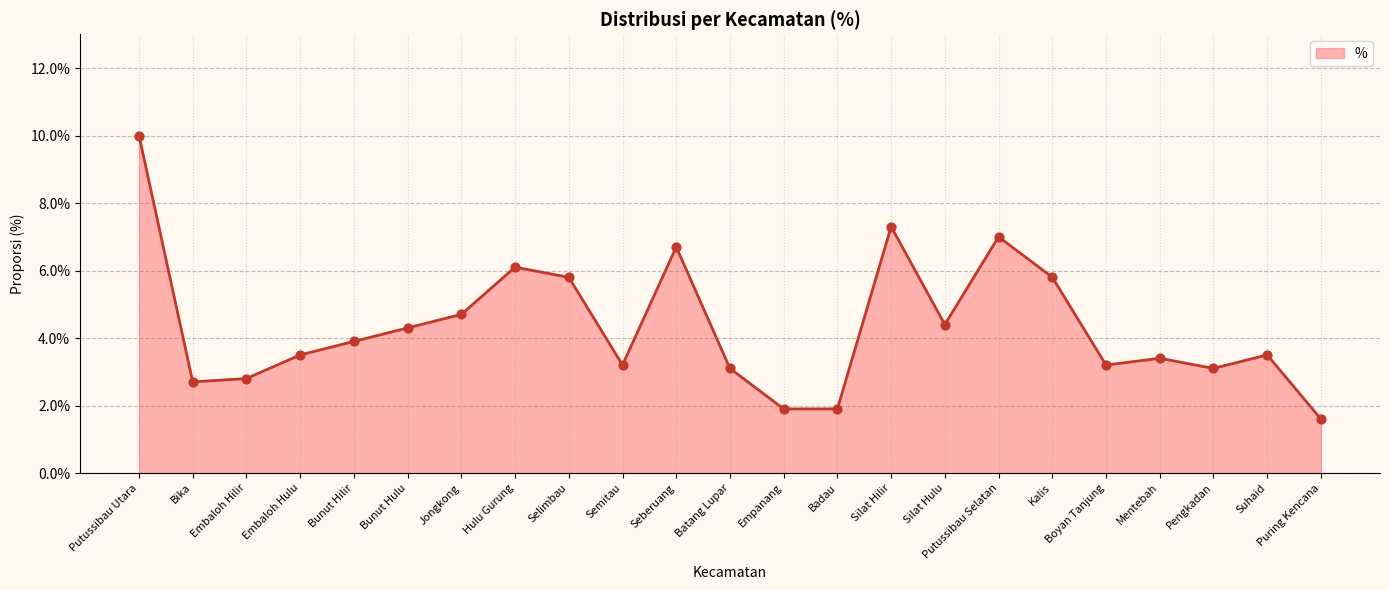

Which has a higher value, Hulu Gurung or Suhaid?

Hulu Gurung